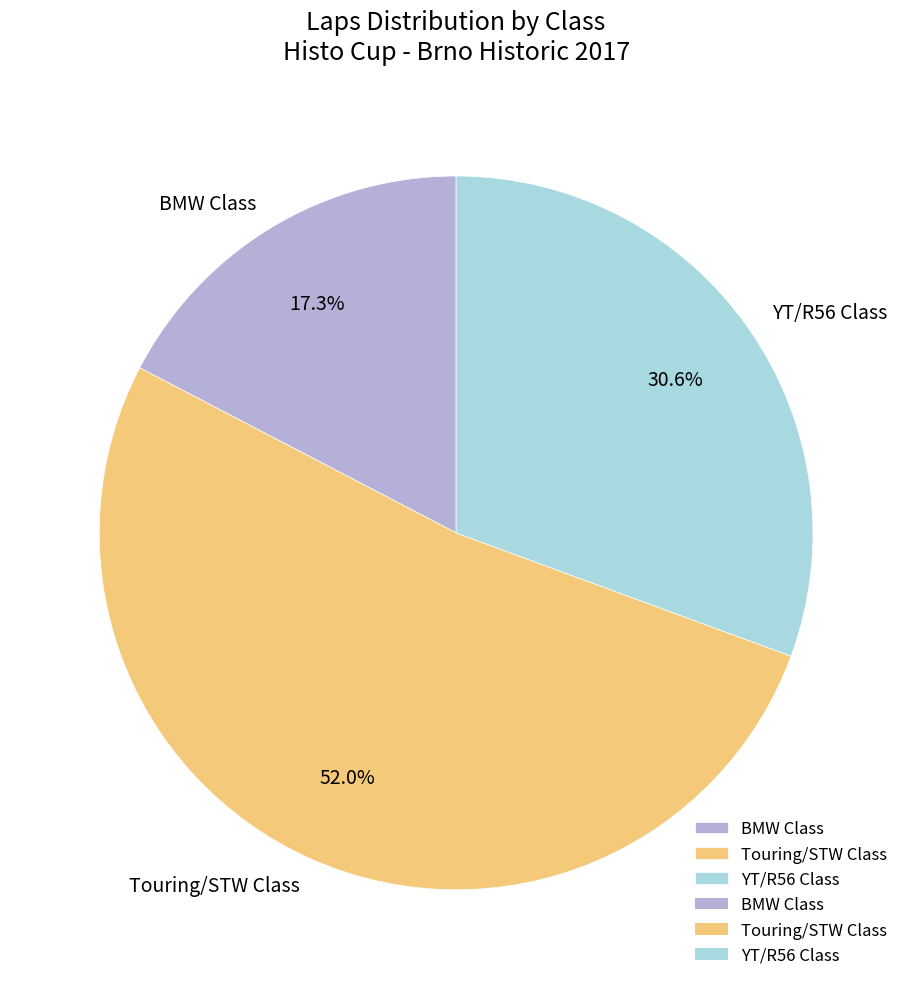

How many segments does this pie chart have?

3